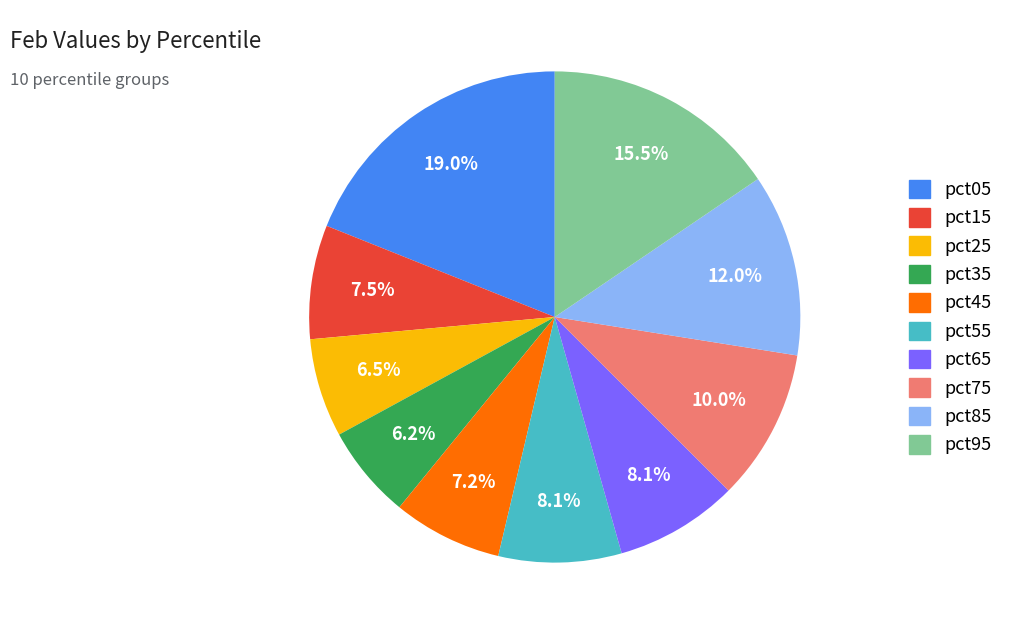

Which category has the biggest portion of the pie?

pct05